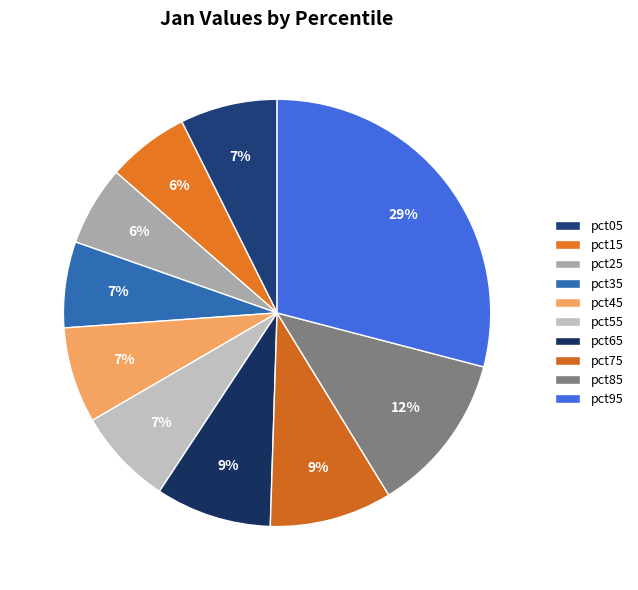

How many slices are in this pie chart?

10